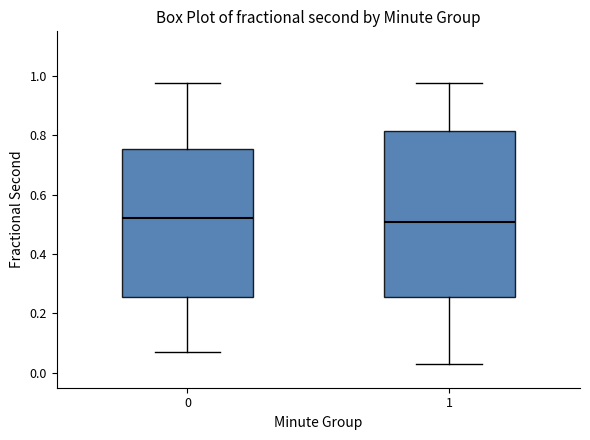

Reading left to right, read every box against the y-axis: the position of its median line, the range the box covers, and the ends of its whiskers. The values are not printed on the chart, so give them approximately, as read against the axis.

0: median 0.52, box 0.26 to 0.76, whiskers 0.06 to 0.98
1: median 0.50, box 0.26 to 0.82, whiskers 0.02 to 0.98